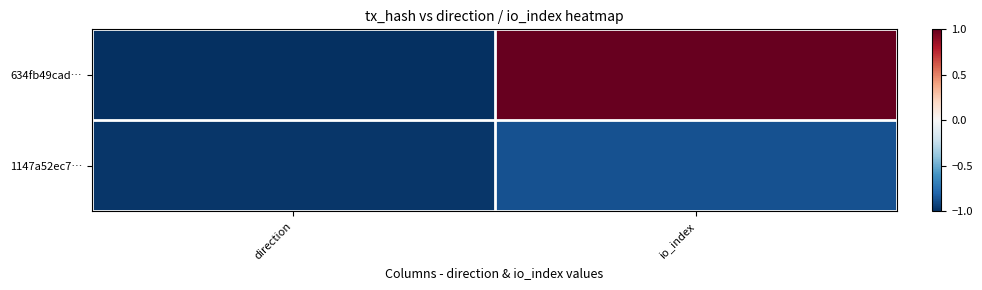

What is the total value across all series at direction?

-2.0